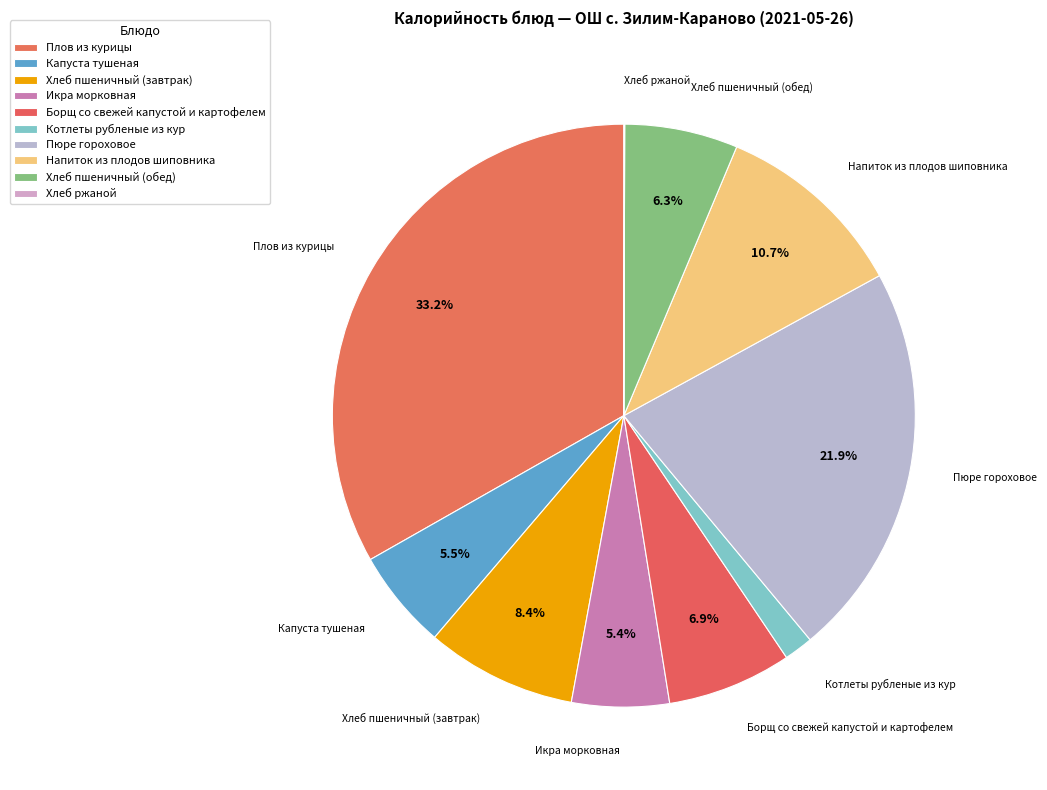

To the nearest percent, what is the combined percentage of Пюре гороховое and Хлеб пшеничный (завтрак)?

30%